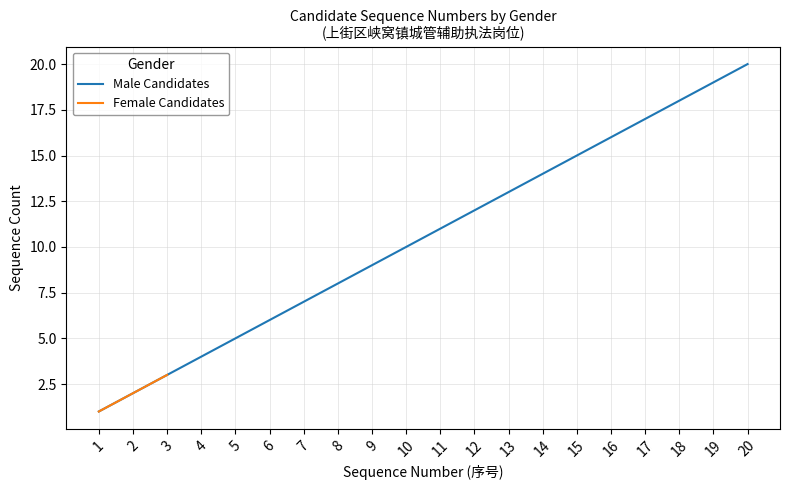

What is the sum of all values?

210